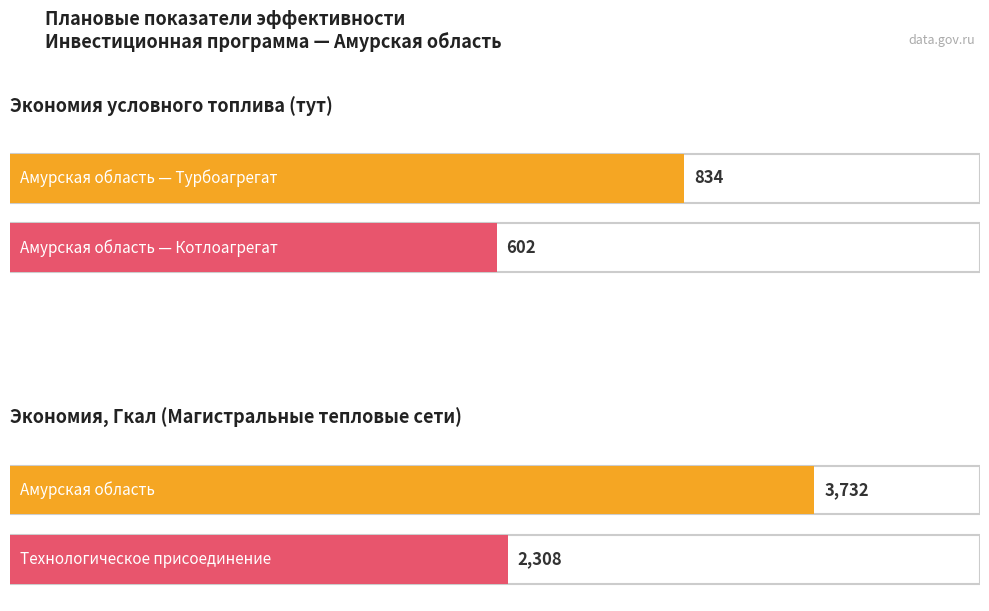

Between Технологическое присоединение and Амурская область, which is larger?

Амурская область